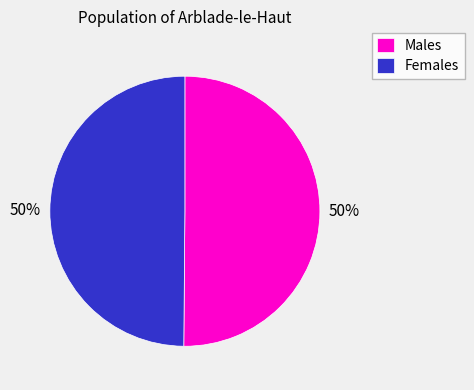

What is the ratio of the value at Females to the value at Males?

1.0